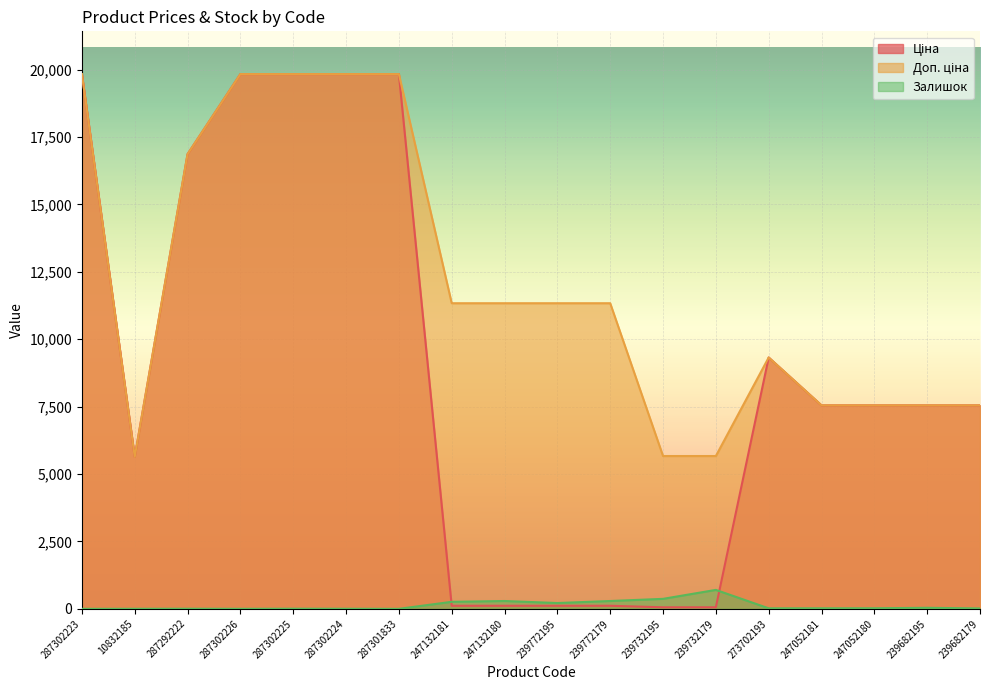

True or false: Ціна and Залишок intersect in this chart.

True